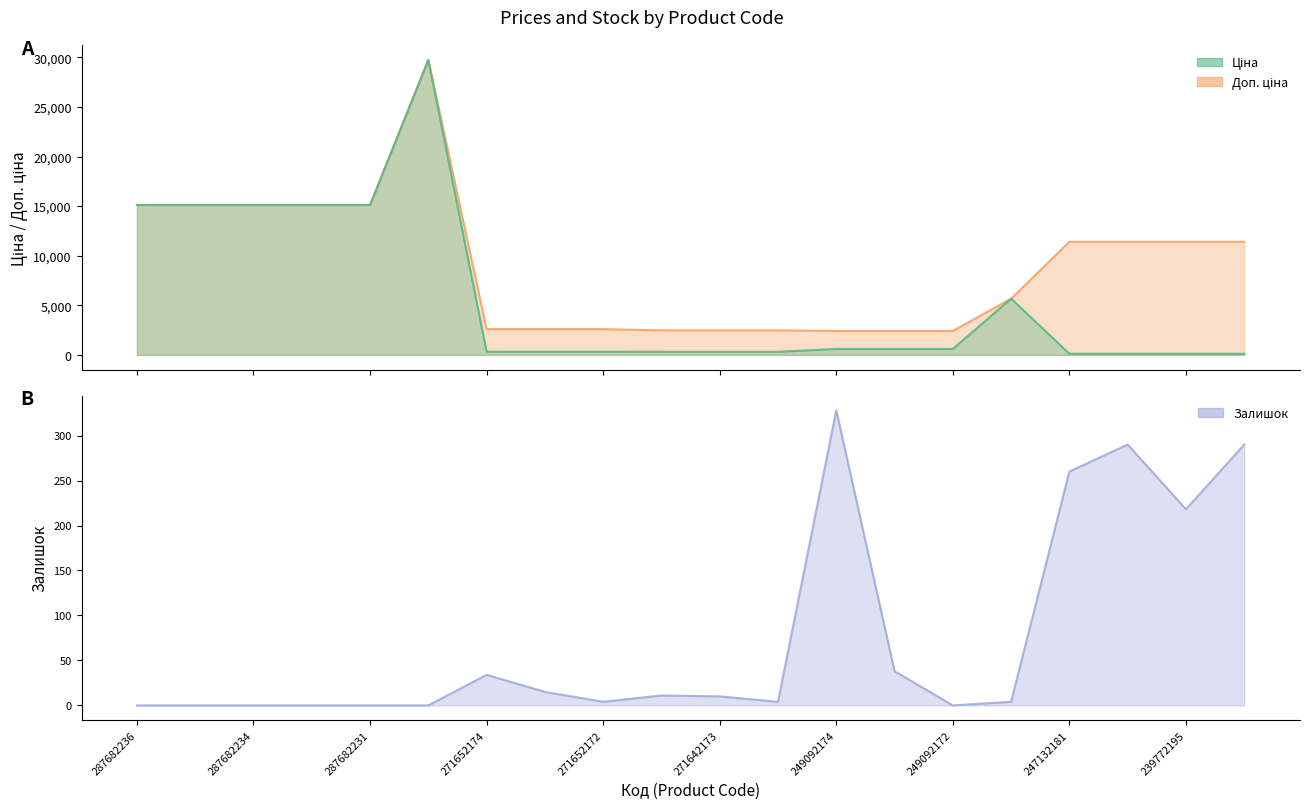

Reading left to right, what are all the values shown in this chart?

Ціна: 287682236=15120.0	287682235=15120.0	287682234=15120.0	287682233=15120.0	287682231=15120.0	287702232=29747.2	271652174=324.8	271652173=324.8	271652172=324.8	271642174=310.3	271642173=310.3	271642172=310.3	249092174=603.7	249092173=603.7	249092172=603.7	10832185=5673.8	247132181=114.1	247132180=114.1	239772195=114.1	239772179=114.1
Доп. ціна: 287682236=15120.0	287682235=15120.0	287682234=15120.0	287682233=15120.0	287682231=15120.0	287702232=29747.2	271652174=2598.3	271652173=2598.3	271652172=2598.3	271642174=2482.4	271642173=2482.4	271642172=2482.4	249092174=2414.8	249092173=2414.8	249092172=2414.8	10832185=5673.8	247132181=11410.0	247132180=11410.0	239772195=11410.0	239772179=11410.0
Залишок: 287682236=0.0	287682235=0.0	287682234=0.0	287682233=0.0	287682231=0.0	287702232=0.0	271652174=34.0	271652173=15.0	271652172=4.0	271642174=11.0	271642173=10.0	271642172=4.0	249092174=328.0	249092173=38.0	249092172=0.0	10832185=4.0	247132181=260.0	247132180=290.0	239772195=218.0	239772179=290.0